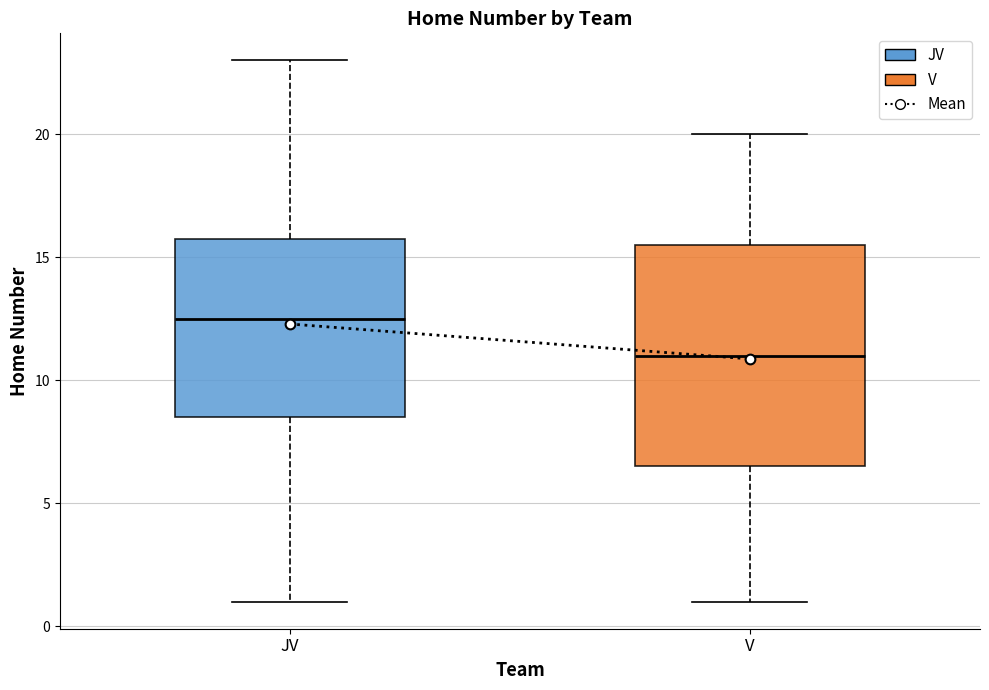

Which box's median line is the lowest?

V